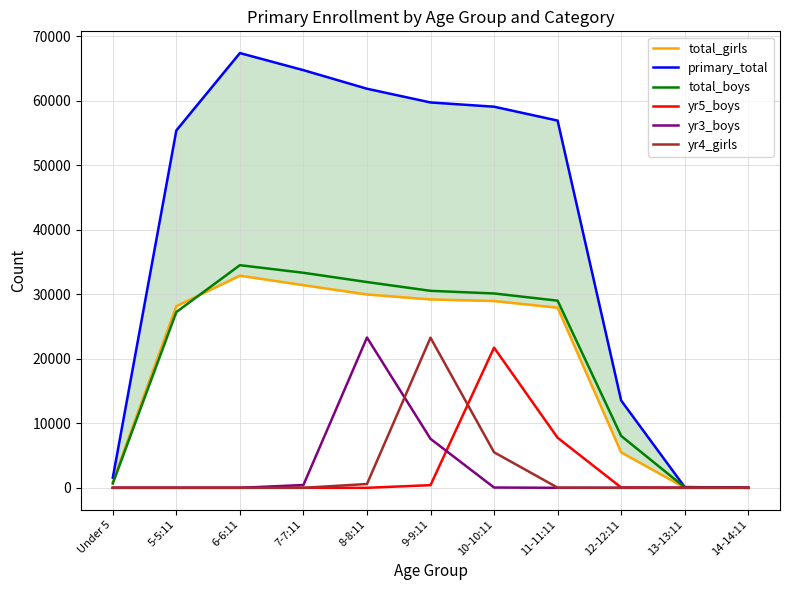

True or false: total_girls and yr3_boys intersect in this chart.

False